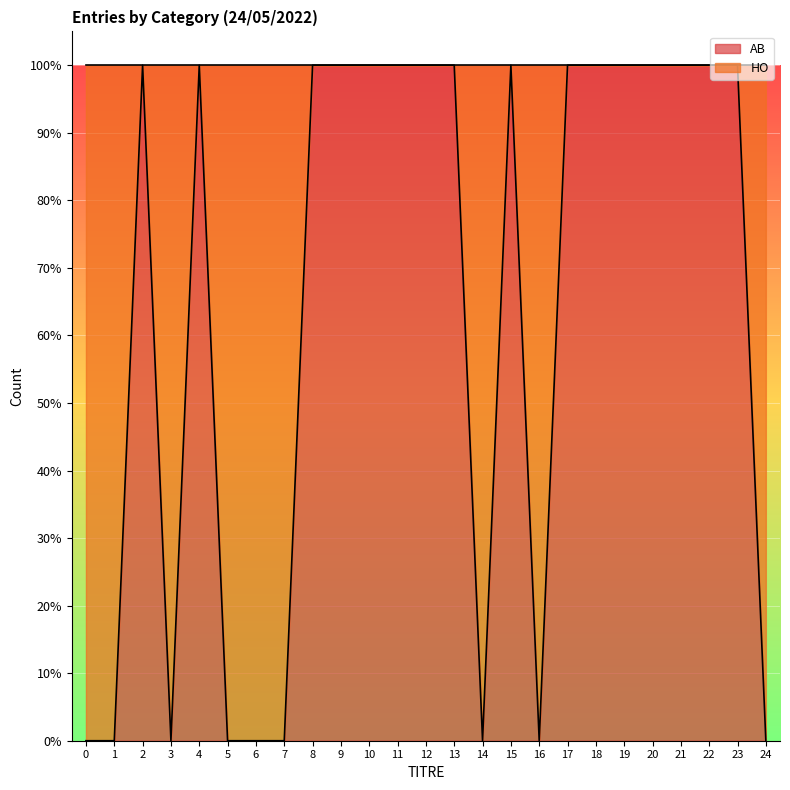

Where is the first local minimum?

3